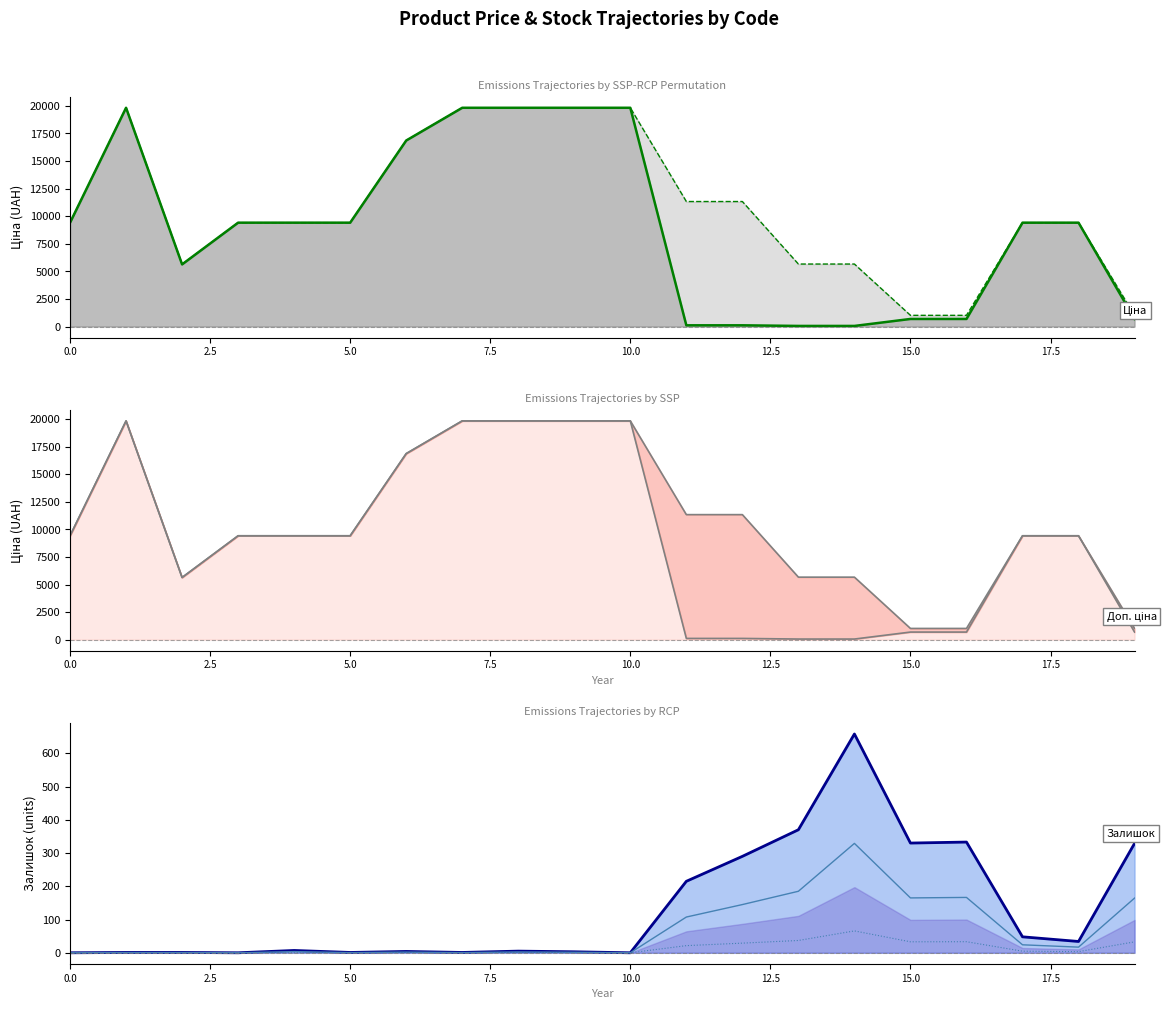

Does the chart display data point markers on the line(s)?

No